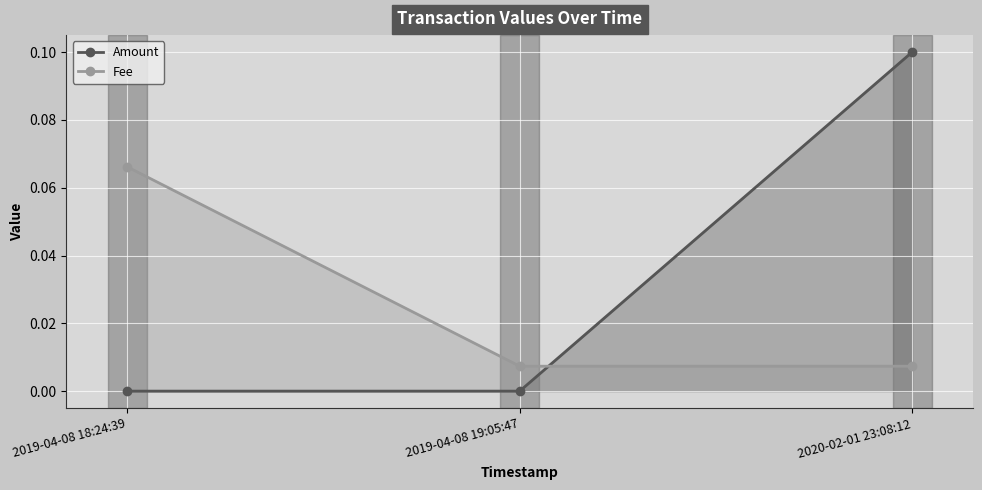

Which series has the largest total across all categories?

Amount